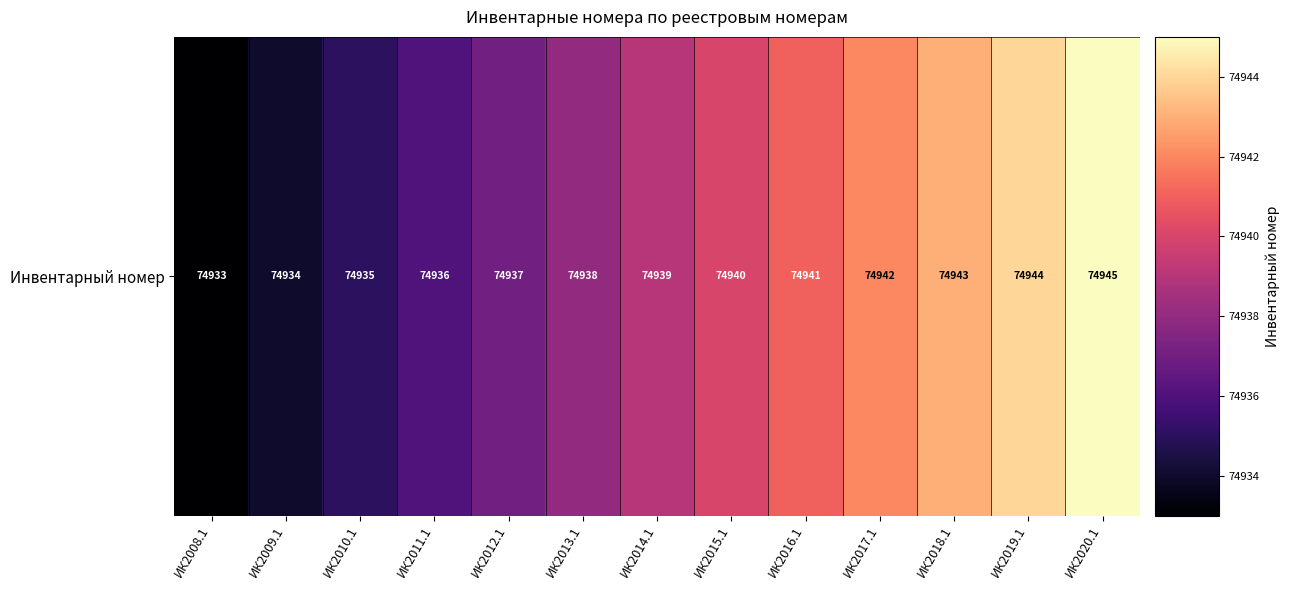

What is the difference between the maximum and minimum values?

12